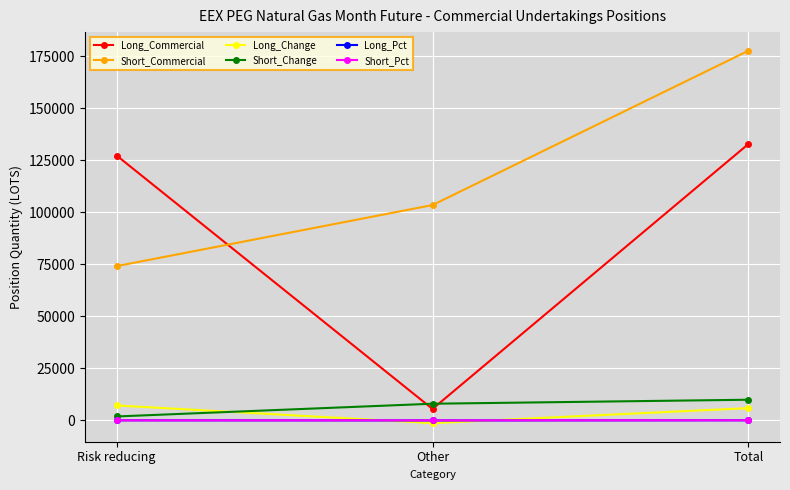

At which category is the sum across all series the highest?

Total